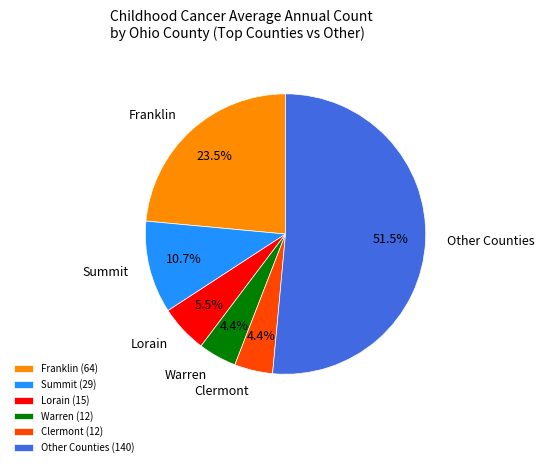

Which has a higher value, Other Counties or Franklin?

Other Counties